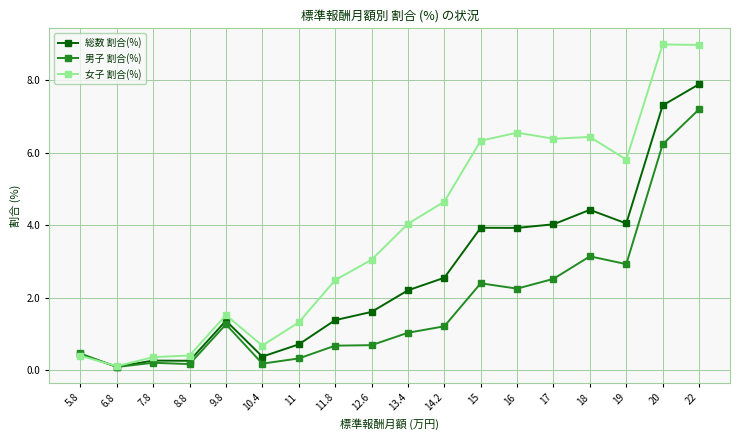

At how many categories does at least one series exceed 3?

10